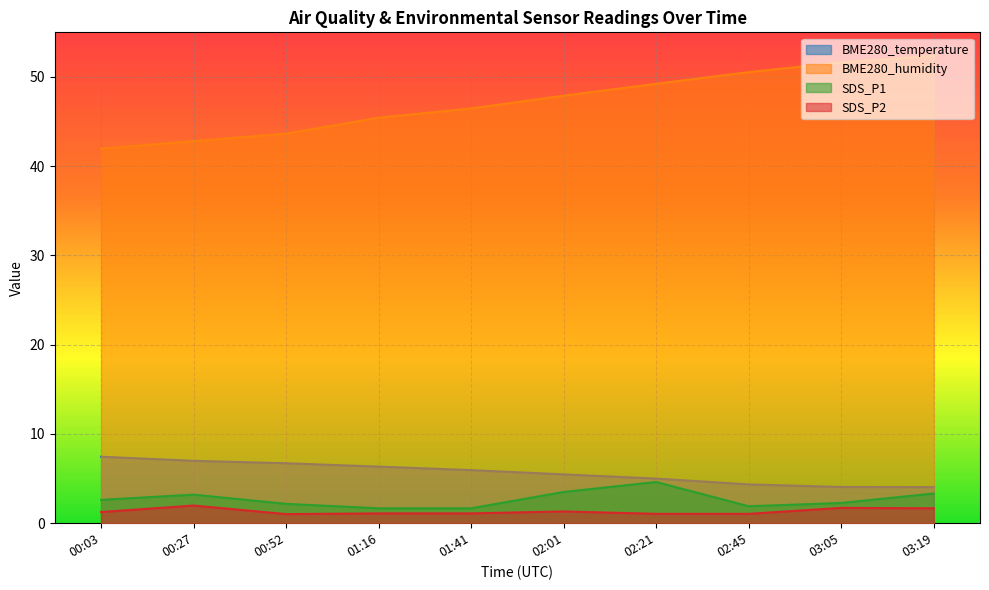

At which label does BME280_humidity reach its peak?

03:19